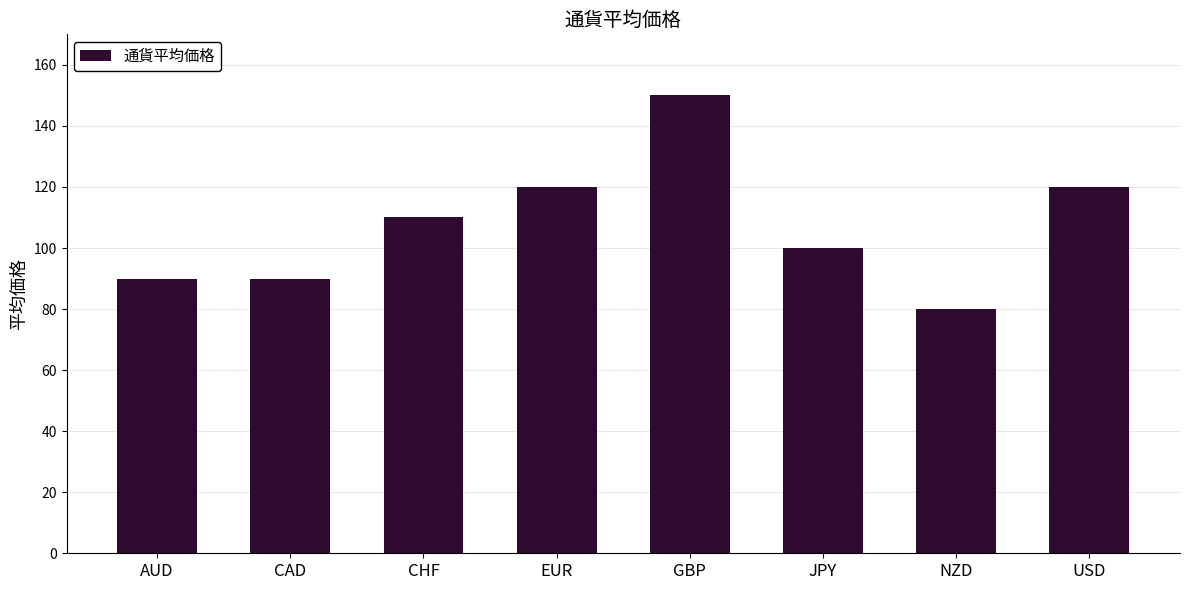

What is the label of the 8th bar from the right?

AUD